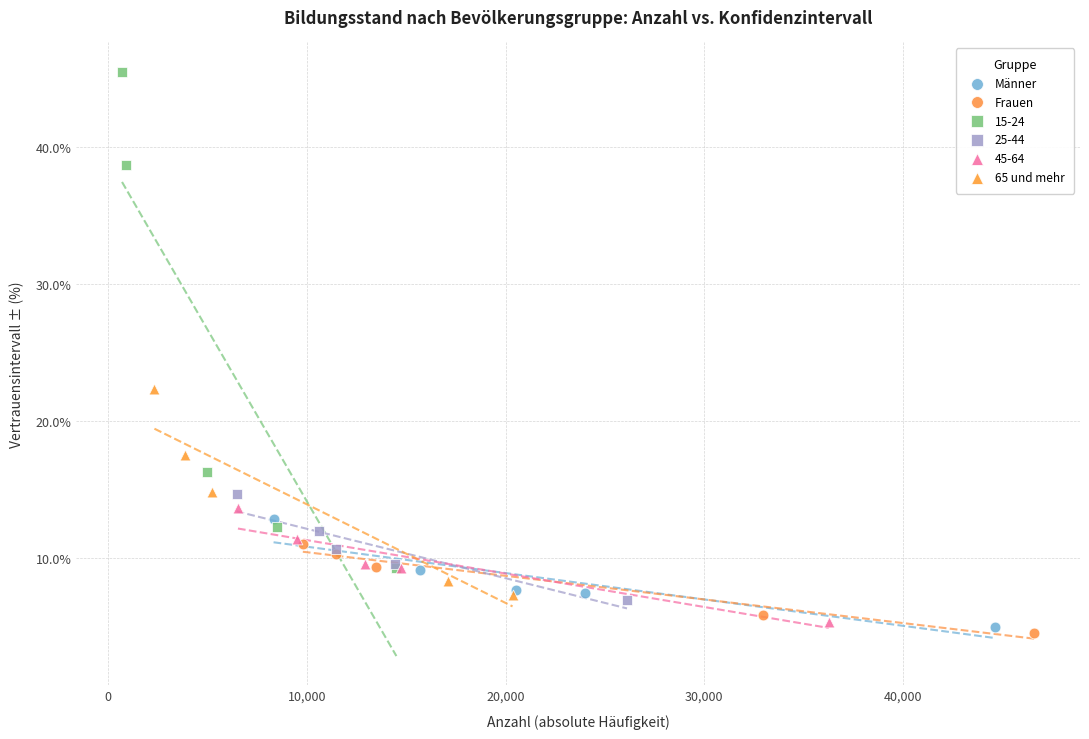

What are all the series names shown in the legend?

Männer, Frauen, 15-24, 25-44, 45-64, 65 und mehr